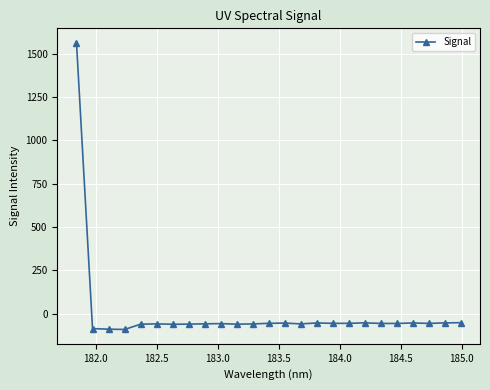

What is the sum of all values?

89.0